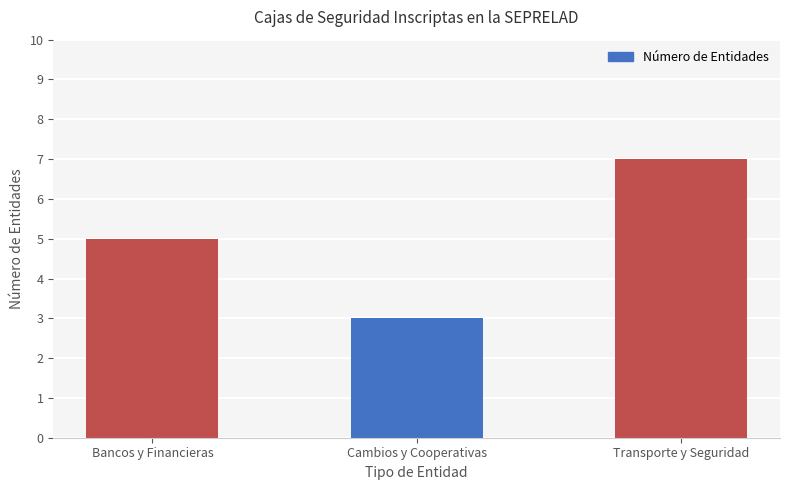

True or false: the data shows 7 at Bancos y Financieras.

False